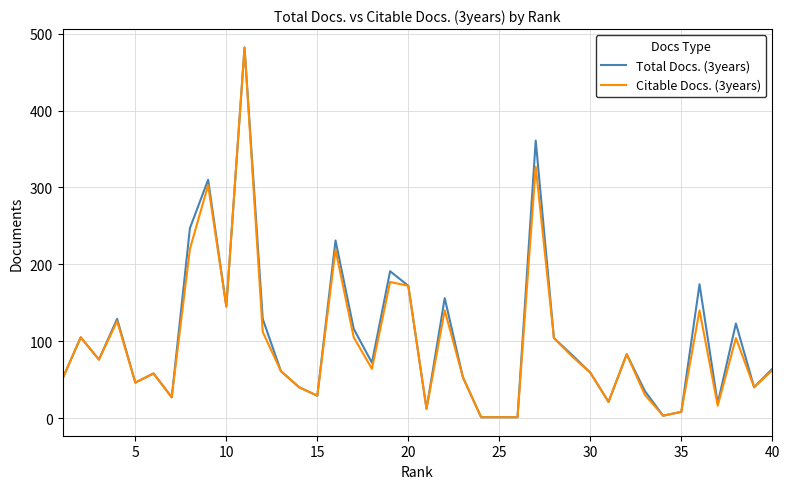

True or false: Total Docs. (3years) and Citable Docs. (3years) cross at least once.

False